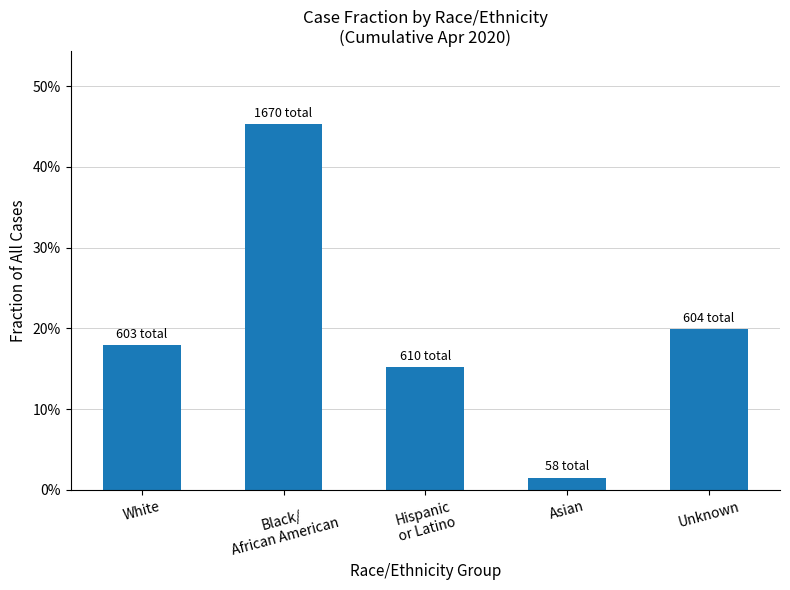

The chart shows a value of 0.0 at Asian. True or false?

True